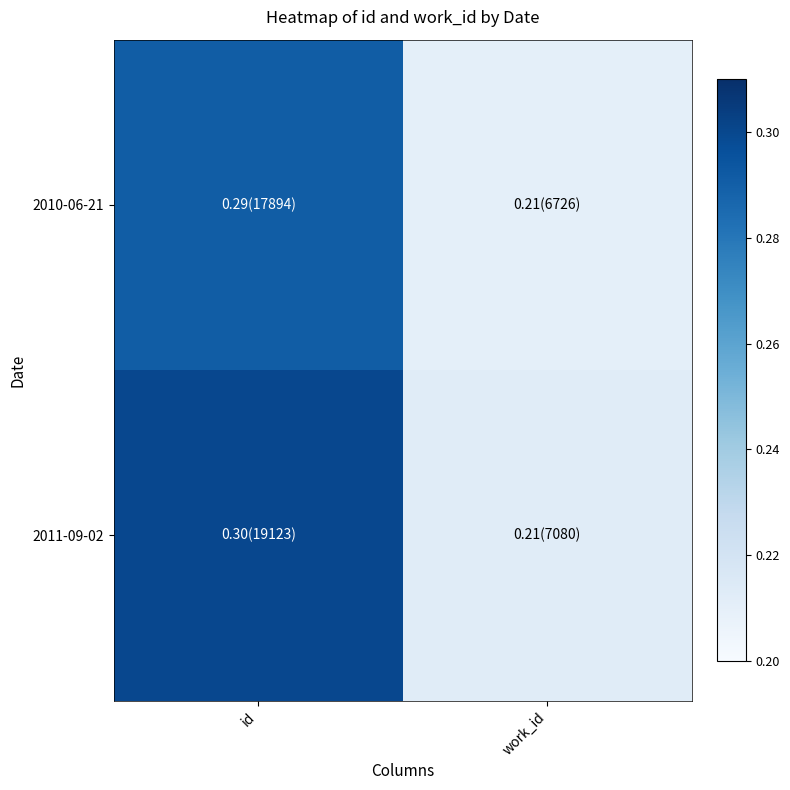

Between work_id and id, which is larger?

id